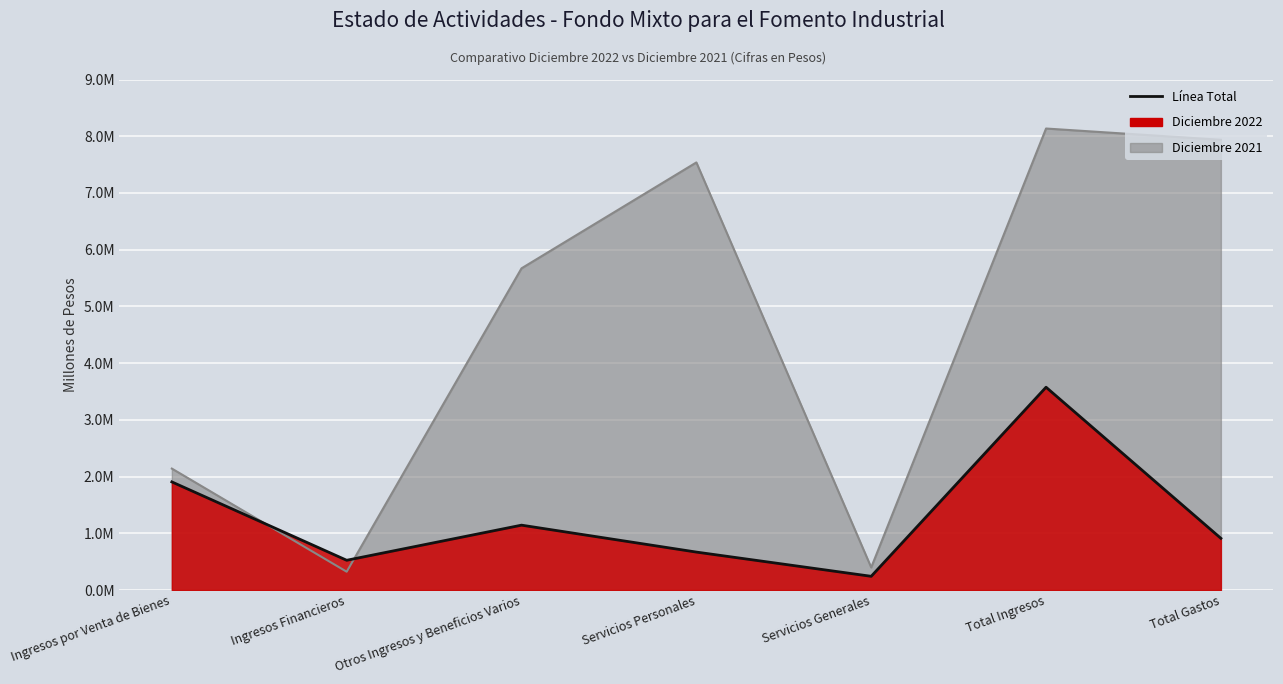

Reading right to left, what are all the values shown in this chart?

Diciembre 2022: 0.9	3.6	0.2	0.7	1.1	0.5	1.9
Diciembre 2021: 7.9	8.1	0.4	7.5	5.7	0.3	2.1